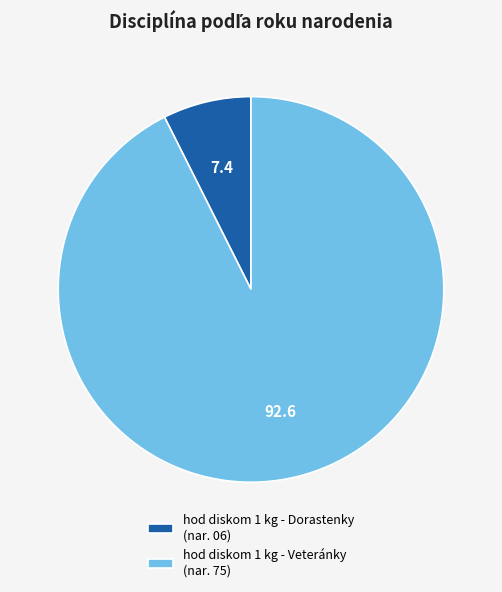

Approximately how many times larger is the value at hod diskom 1 kg - Veteránky compared to hod diskom 1 kg - Dorastenky?

12.5